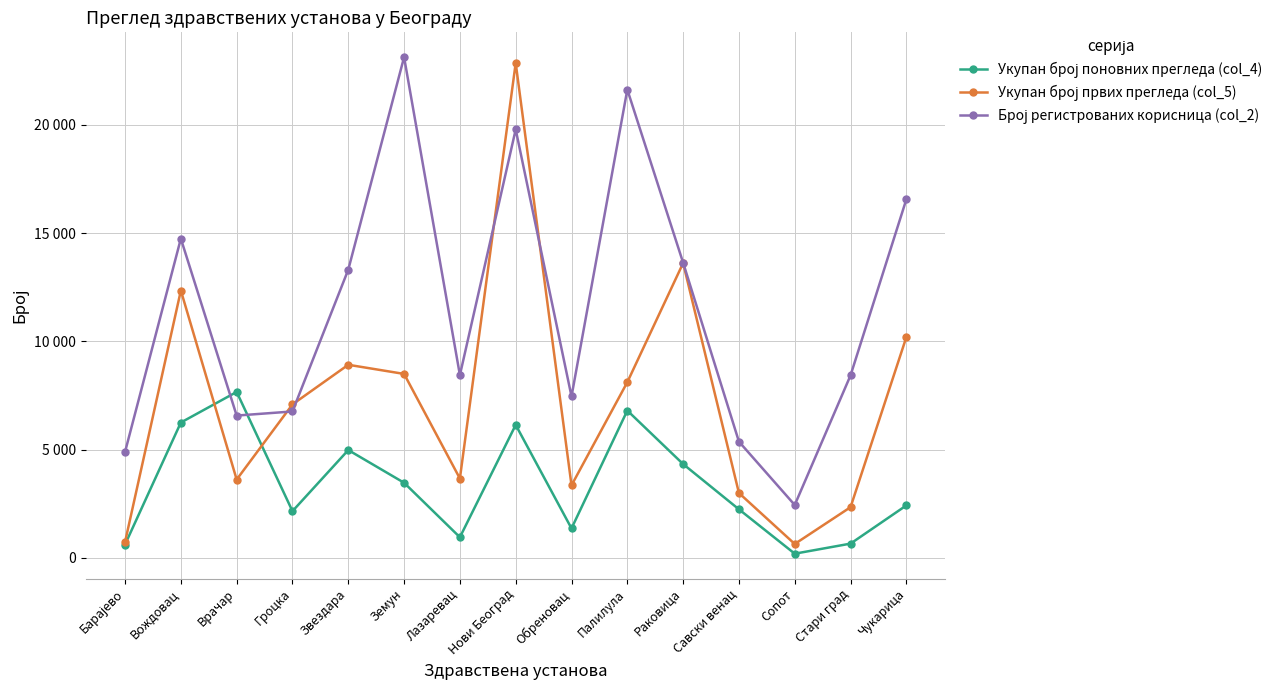

Reading right to left, transcribe all the data shown in this chart.

Укупан број поновних прегледа (col_4): 2425	662	197	2245	4334	6805	1363	6142	956	3471	4981	2160	7664	6252	621
Укупан број првих прегледа (col_5): 10196	2344	645	2998	13613	8115	3353	22850	3667	8496	8918	7089	3620	12346	735
Број регистрованих корисница (col_2): 16557	8430	2445	5370	13629	21621	7457	19781	8443	23119	13310	6763	6573	14741	4896